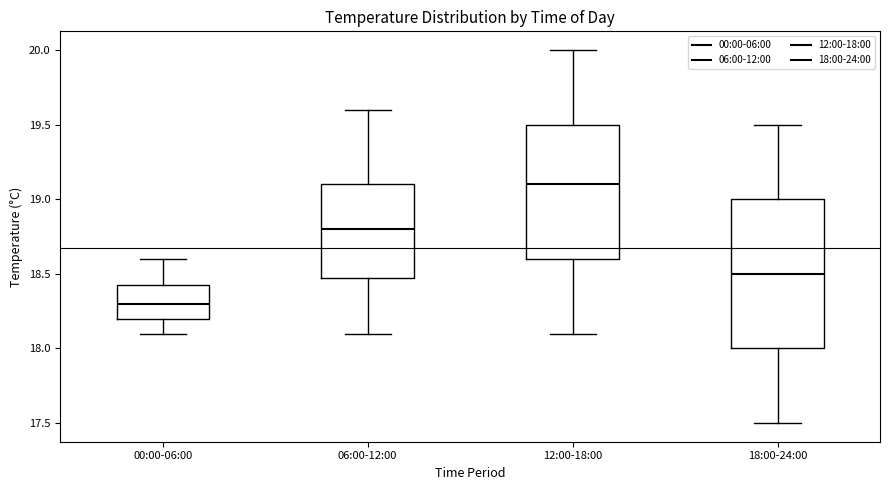

Where is the lower edge of the box for 12:00-18:00 on the y-axis? The values are not printed on the chart, so give them approximately, as read against the axis.

18.60